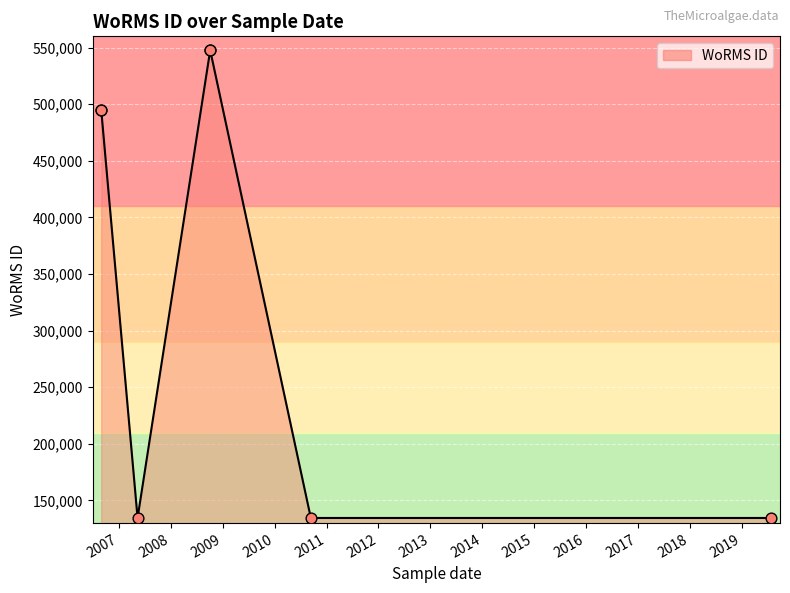

Which has a higher value, 2008 or 2011?

2008